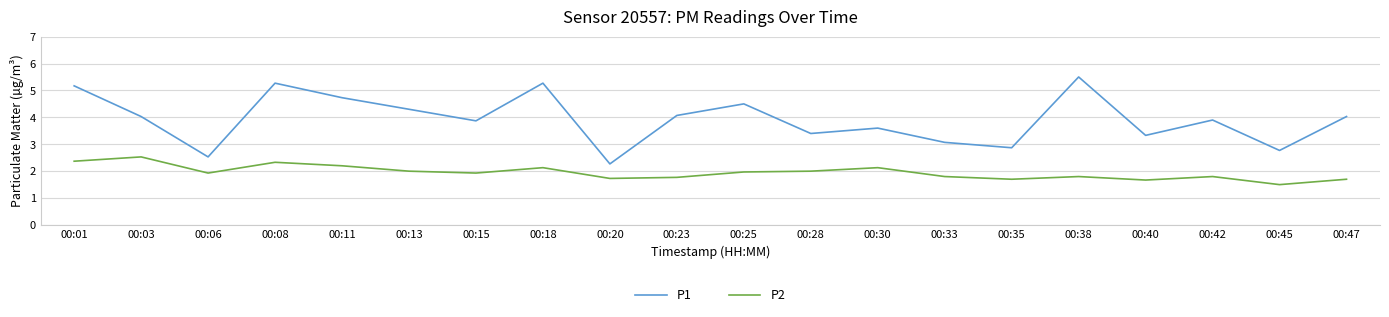

True or false: P2 has a value of 1.0 at 00:13.

False